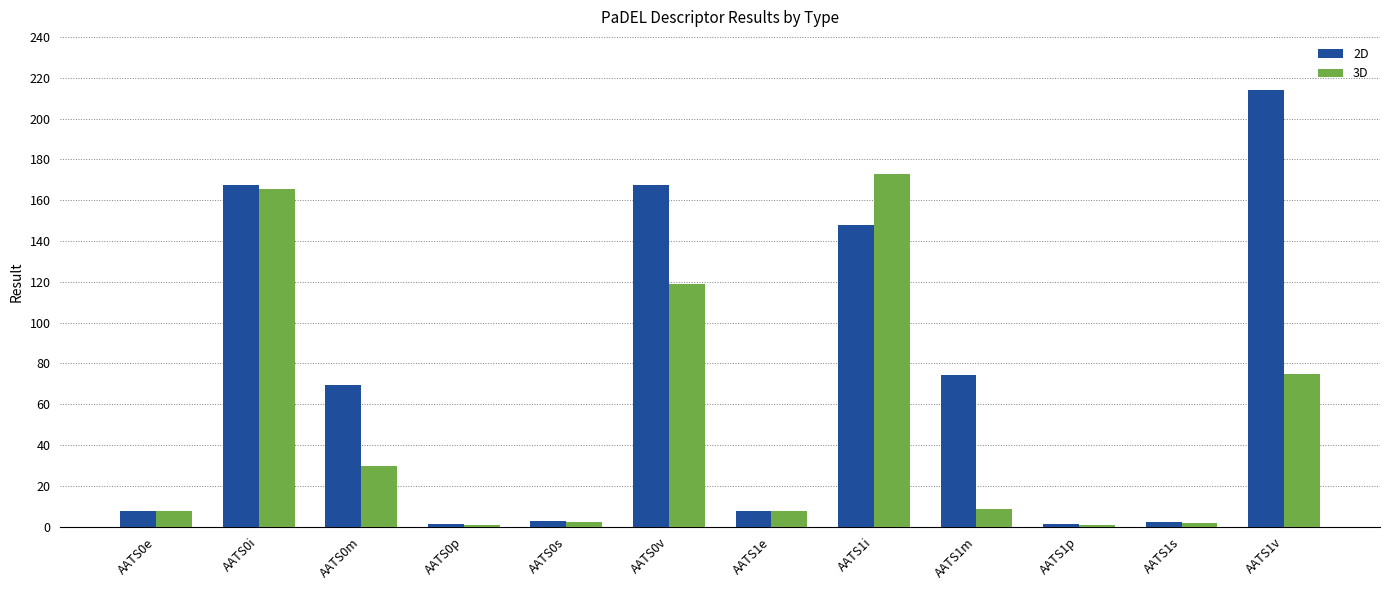

What are all the series names shown in the legend?

2D, 3D